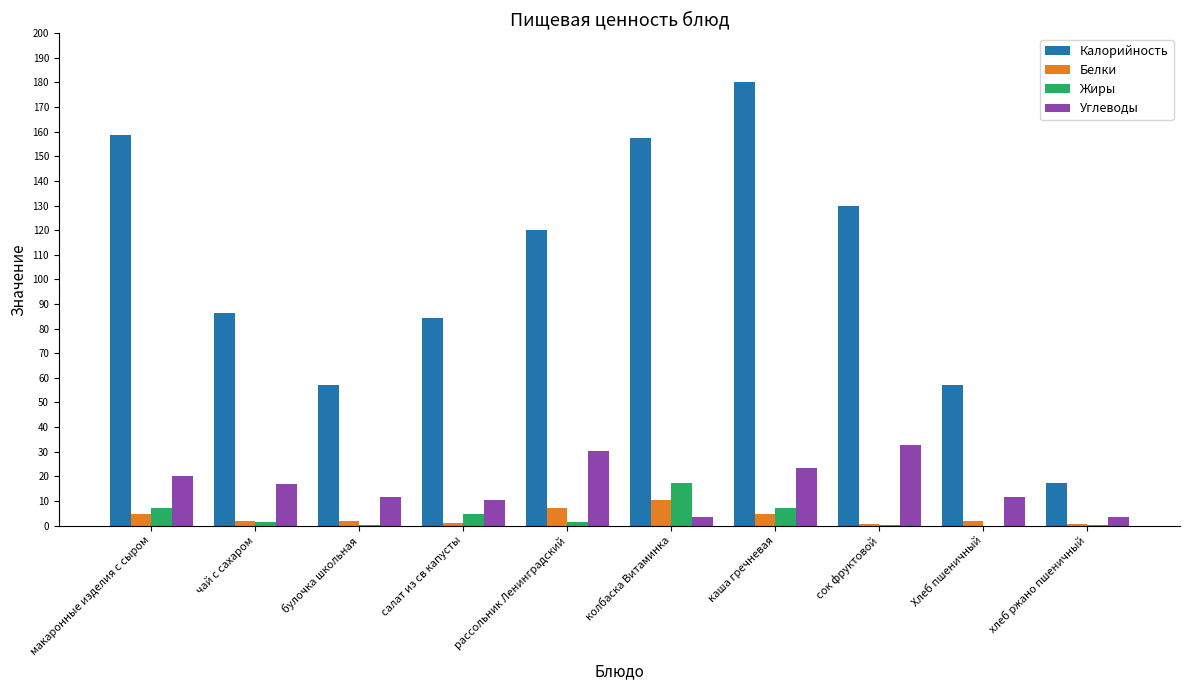

How many data points does each series have?

10